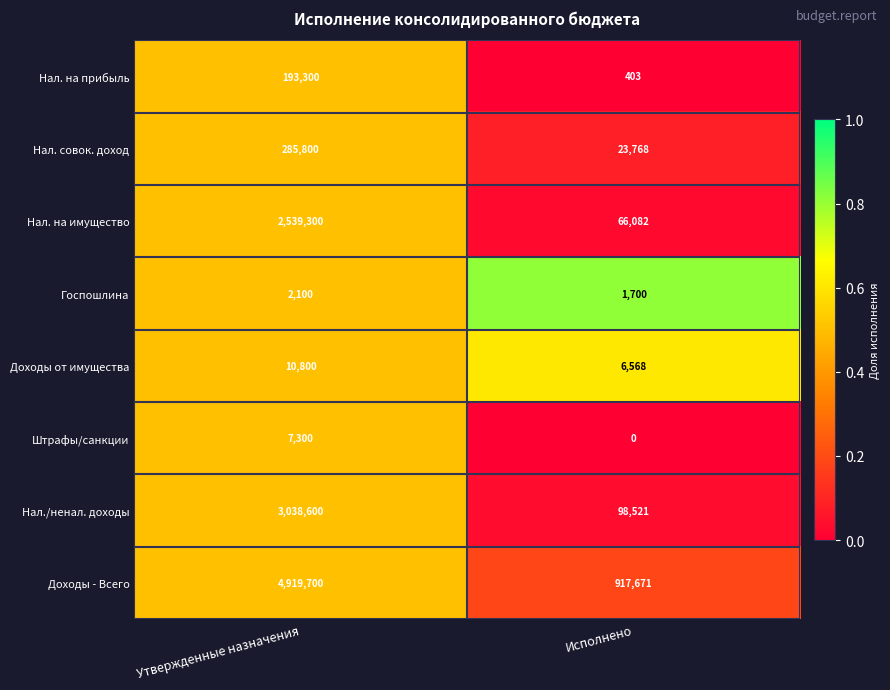

Is it true that Госпошлина equals 1700 at Исполнено?

True